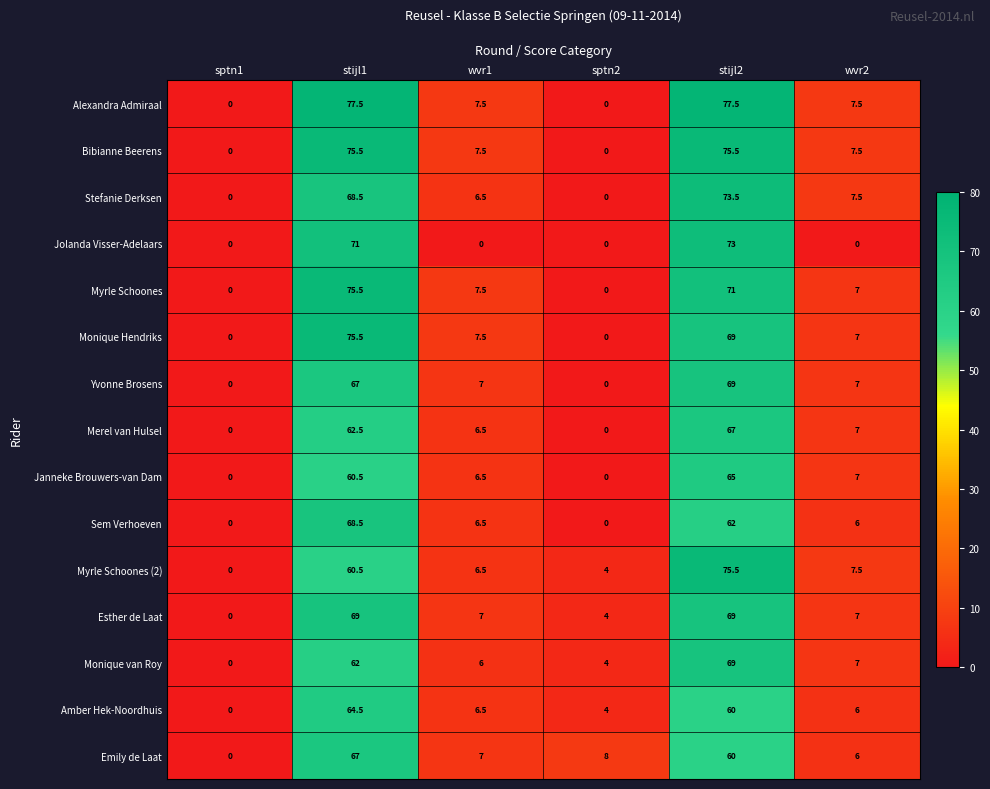

What is the maximum value for Monique van Roy?

69.0